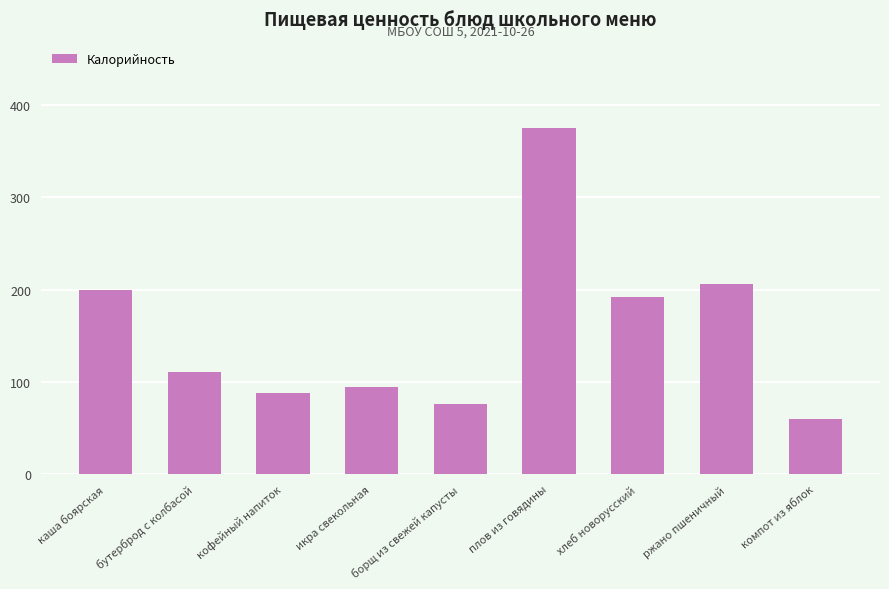

How many data points does each series have?

9